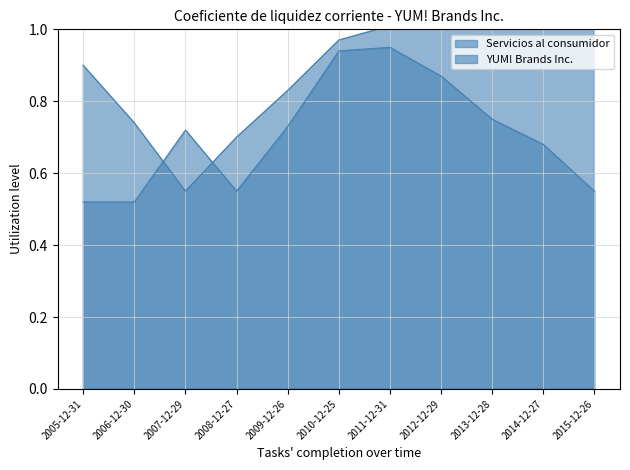

What is the value of the Servicios al consumidor point at the 3rd from the left?

0.6